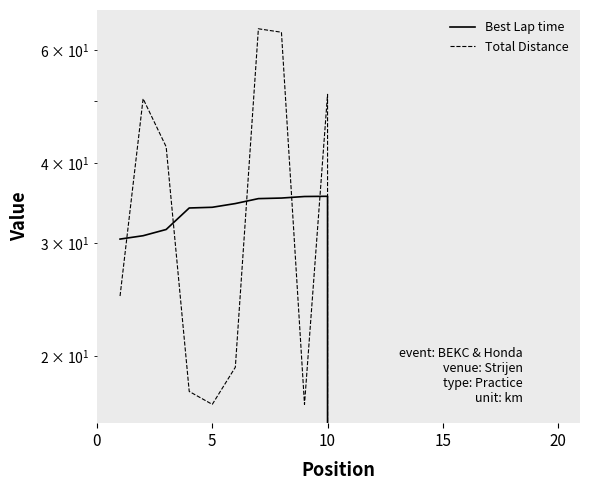

True or false: Best Lap time has more than 0 interior local peaks.

True